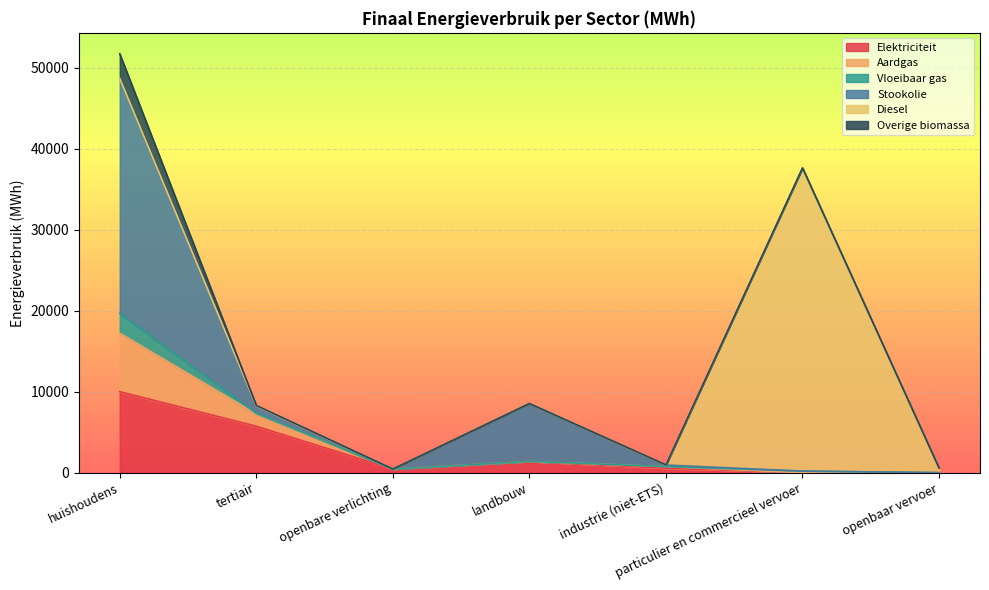

How many lines are shown in the chart?

6